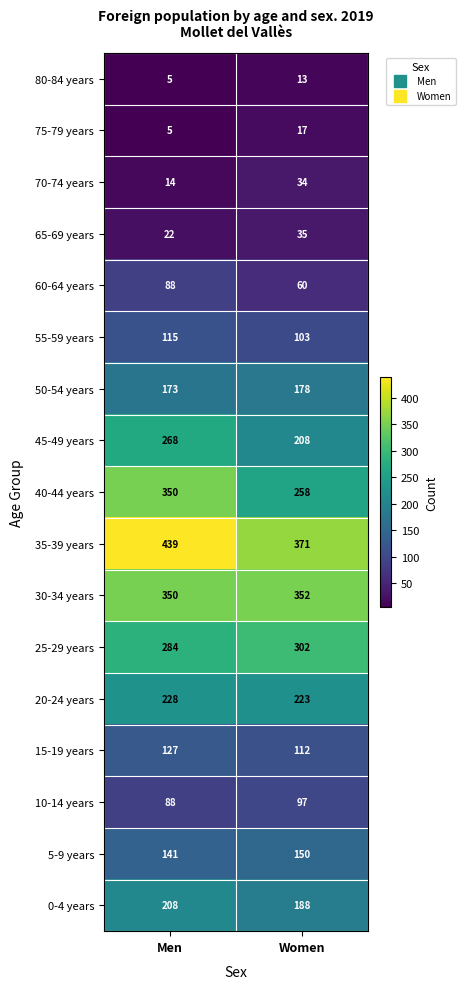

True or false: 80-84 years has a value of 5 at Men.

True